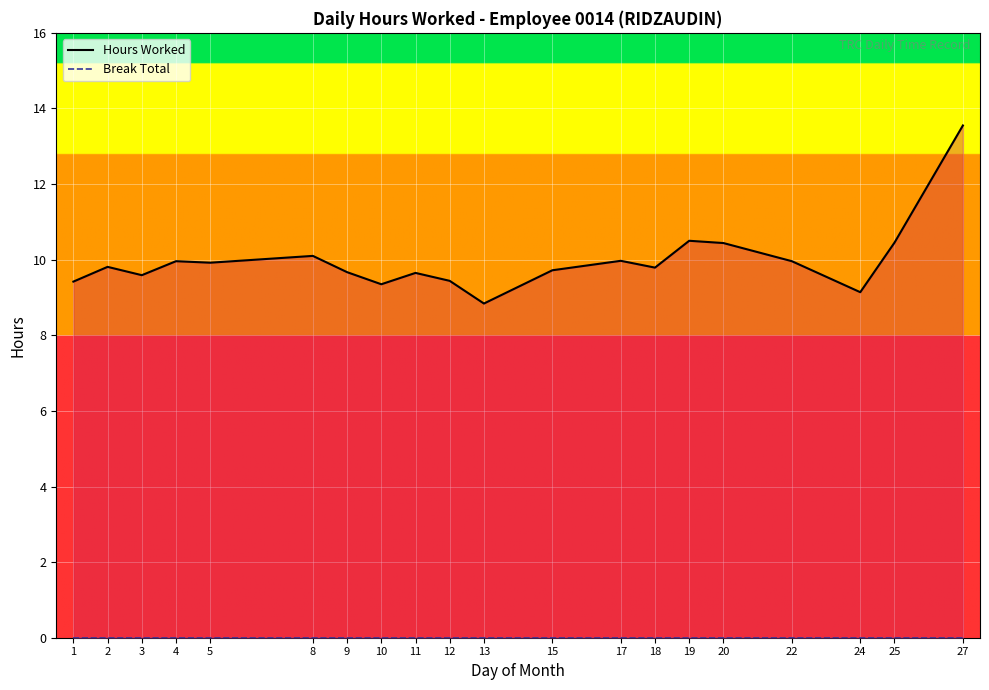

True or false: Hours Worked and Break Total intersect in this chart.

False